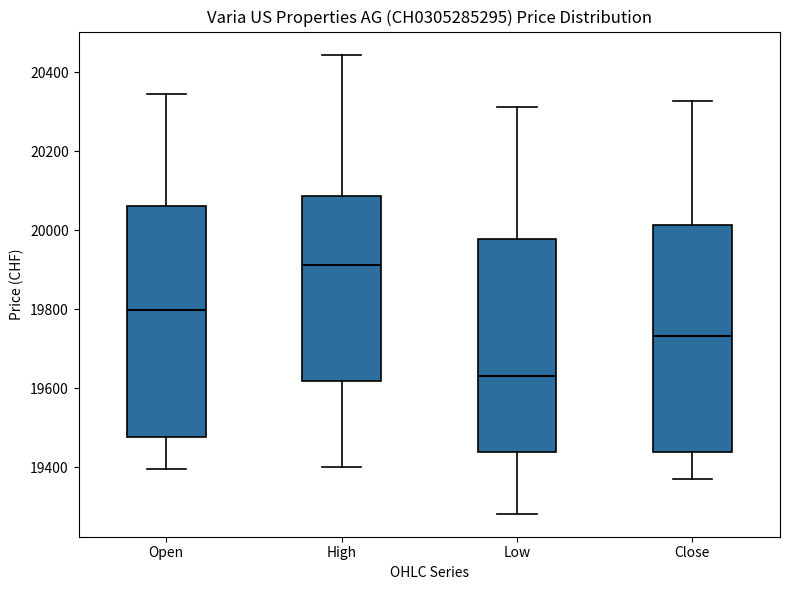

Which box's median line is the highest?

High